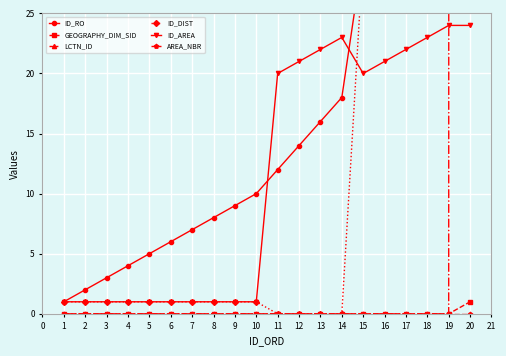

What is the value of the ID_AREA point at the 5th from the left?

1